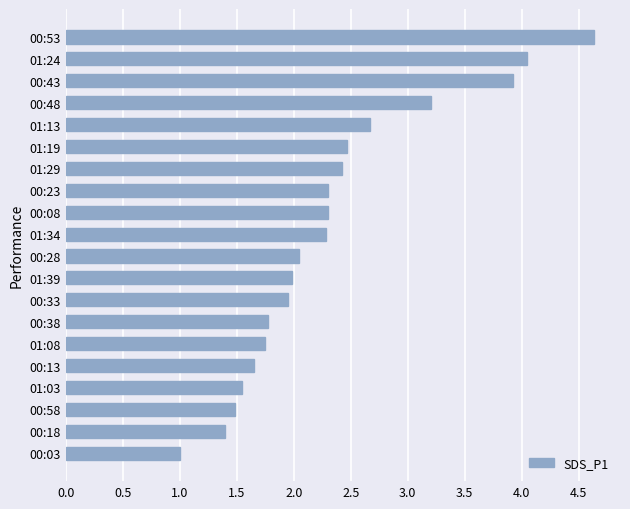

Between 01:34 and 00:53, which is larger?

00:53